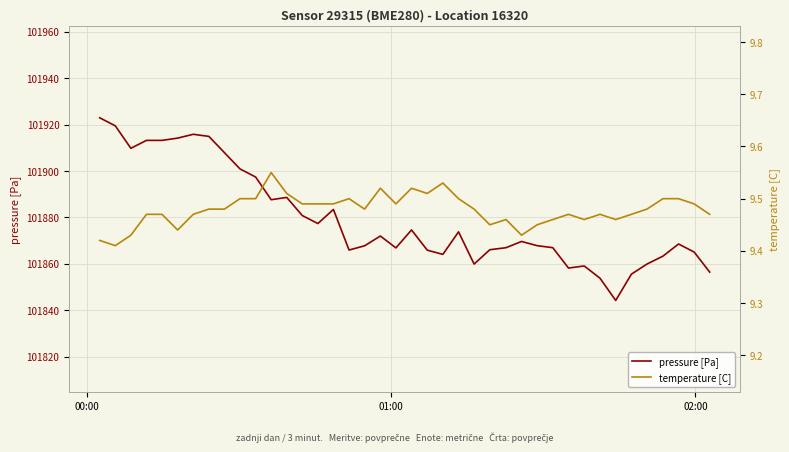

What is the lowest value of the pressure [Pa] series?

101844.2